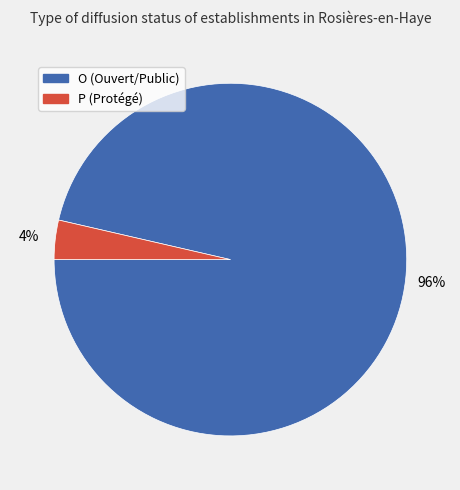

How many segments does this pie chart have?

2